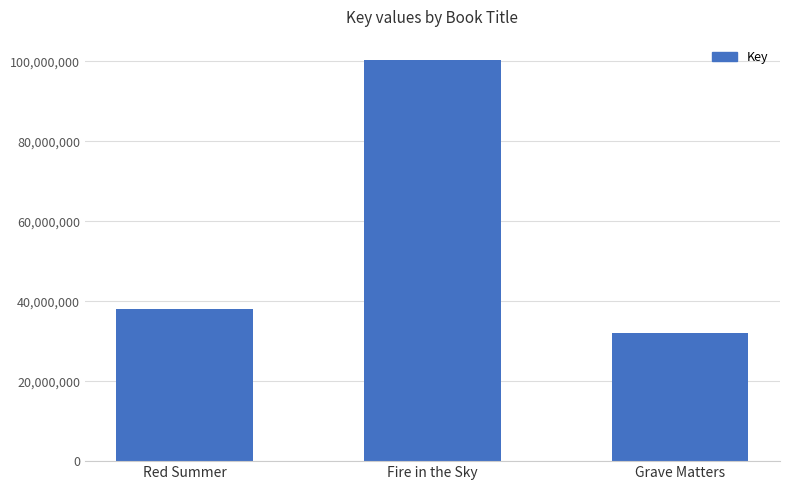

What is the change in value from Red Summer to Fire in the Sky?

+62252054